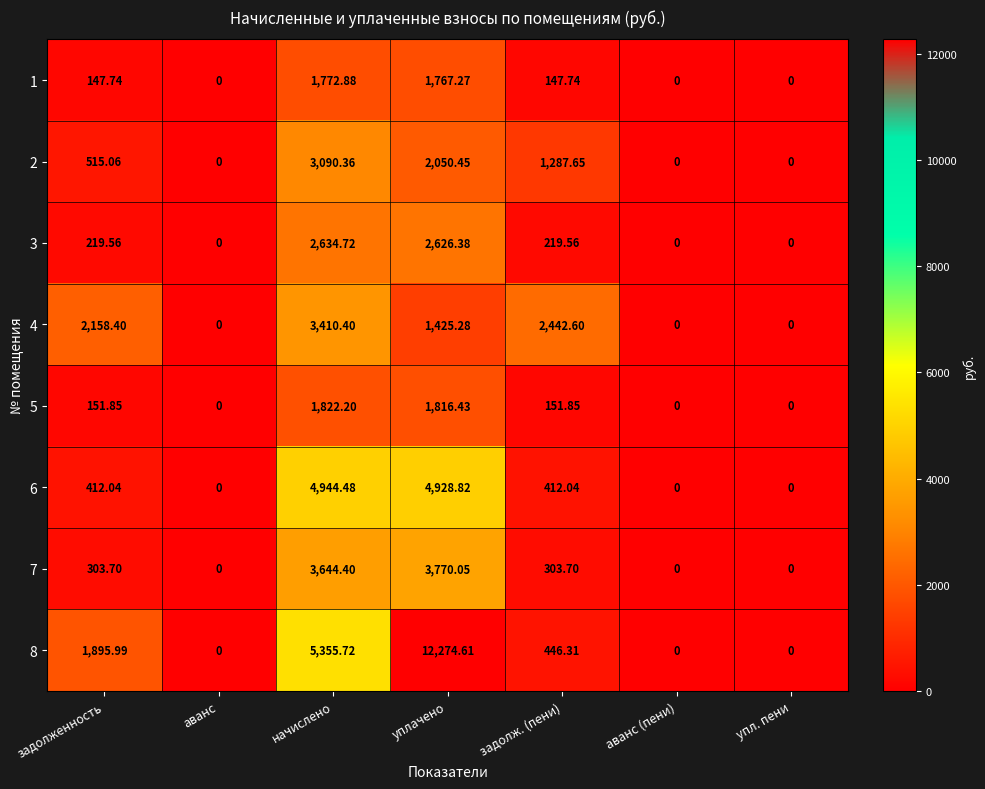

How many data points in 3 are above 219?

4